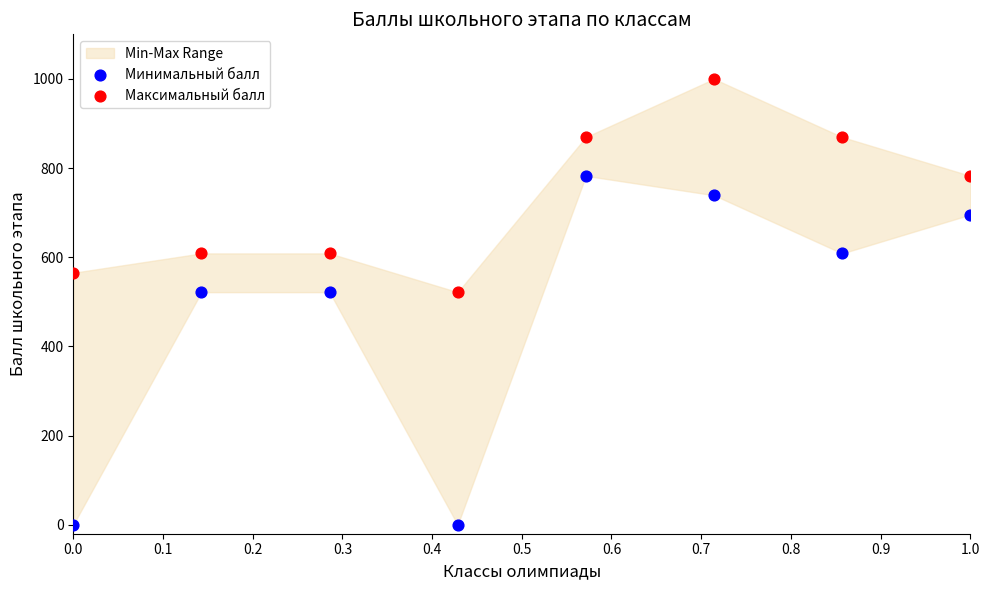

Which series reaches the minimum Y coordinate?

Минимальный балл